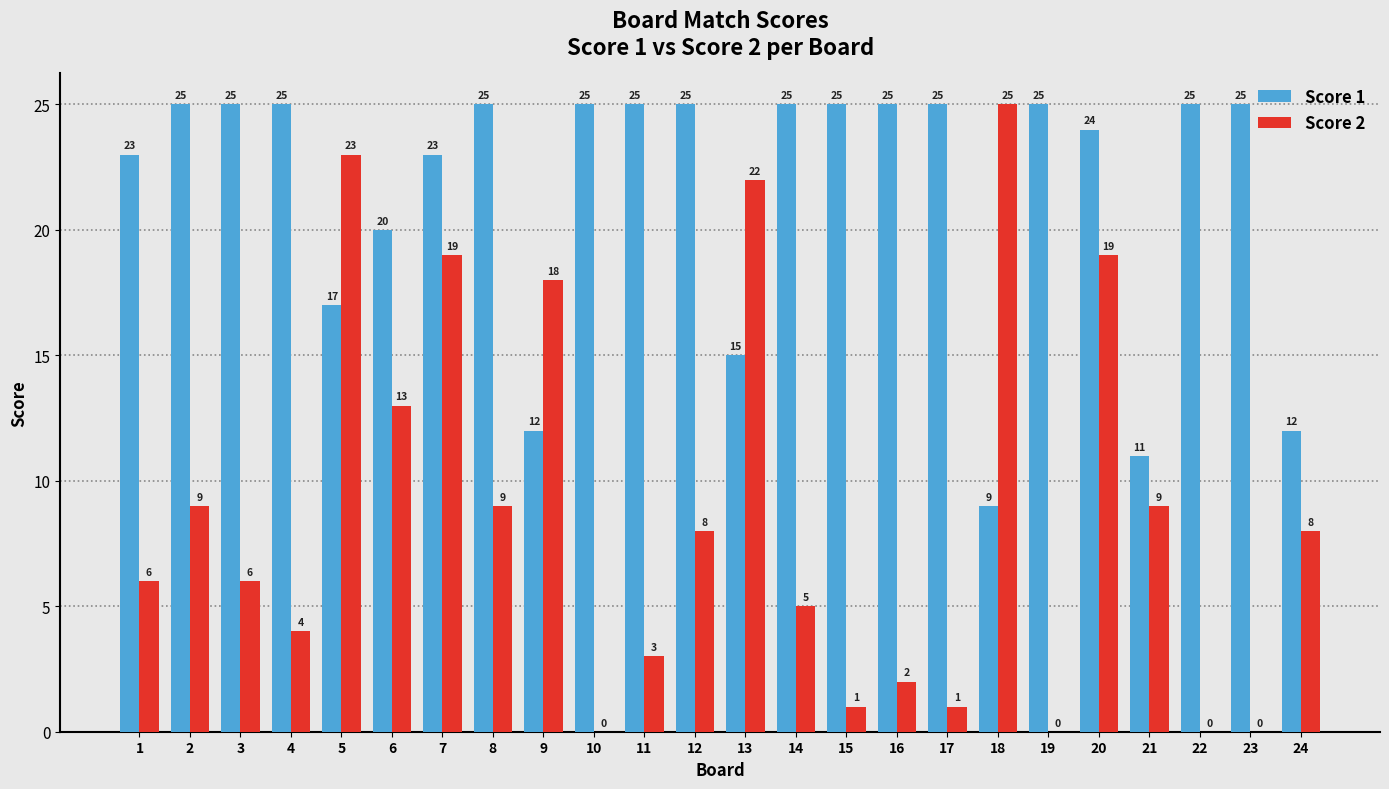

Between 9 and 18, which series saw the biggest shift?

Score 2